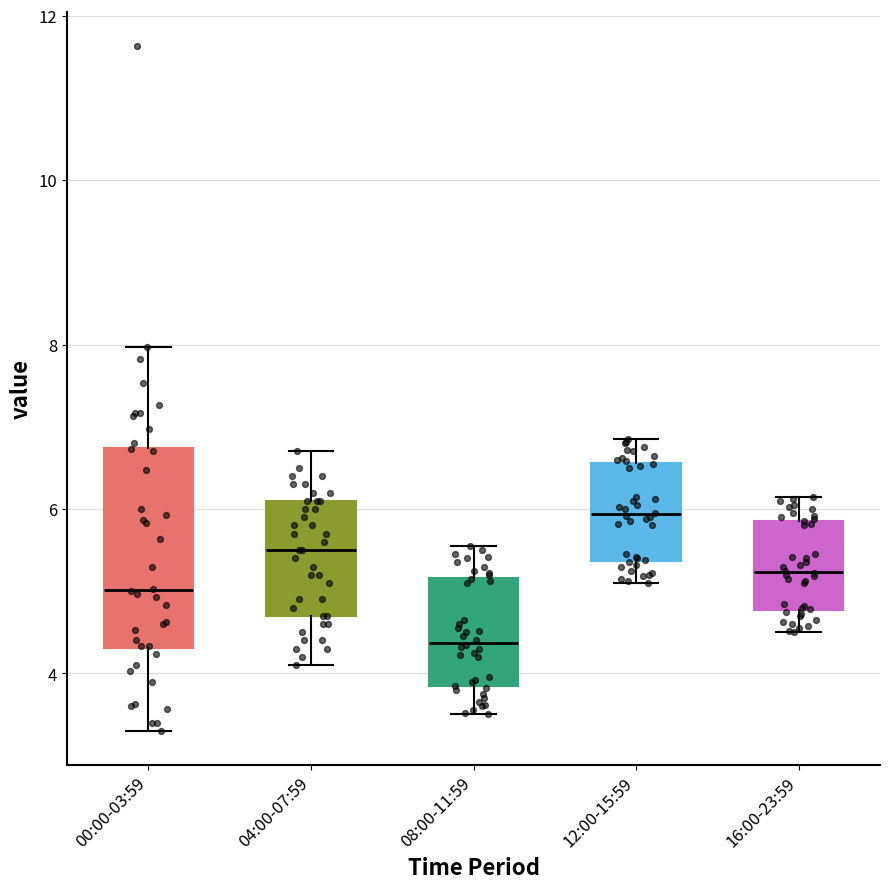

Reading left to right, read every box against the y-axis: the position of its median line, the range the box covers, and the ends of its whiskers. The values are not printed on the chart, so give them approximately, as read against the axis.

00:00-03:59: median 5.0, box 4.4 to 6.8, whiskers 3.4 to 8.0
04:00-07:59: median 5.6, box 4.8 to 6.2, whiskers 4.2 to 6.8
08:00-11:59: median 4.4, box 3.8 to 5.2, whiskers 3.6 to 5.6
12:00-15:59: median 6.0, box 5.4 to 6.6, whiskers 5.2 to 6.8
16:00-23:59: median 5.2, box 4.8 to 5.8, whiskers 4.6 to 6.2